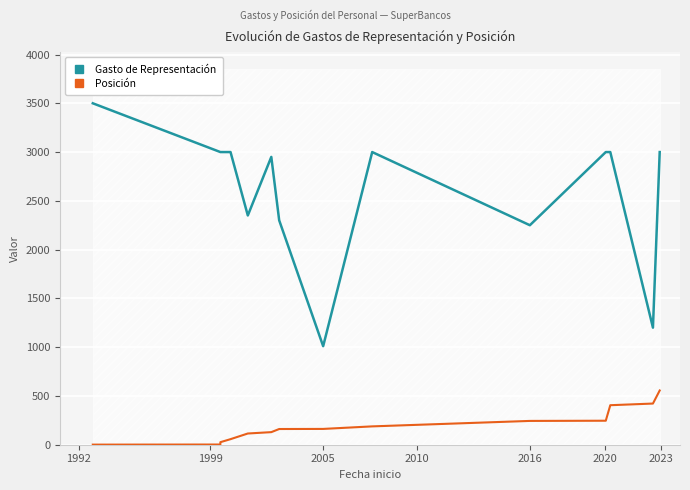

What is the greatest value displayed?

3500